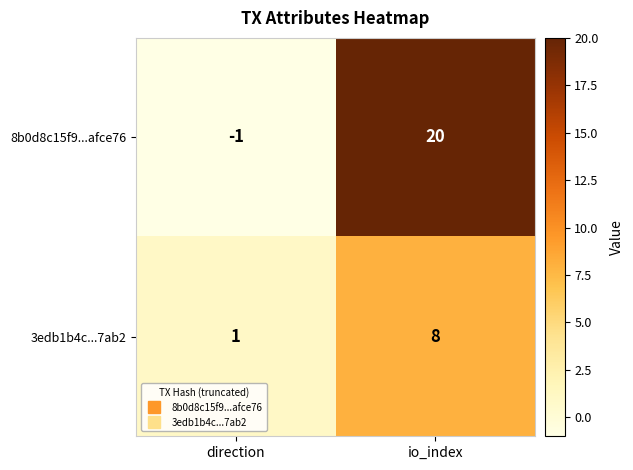

What is the greatest value displayed?

20